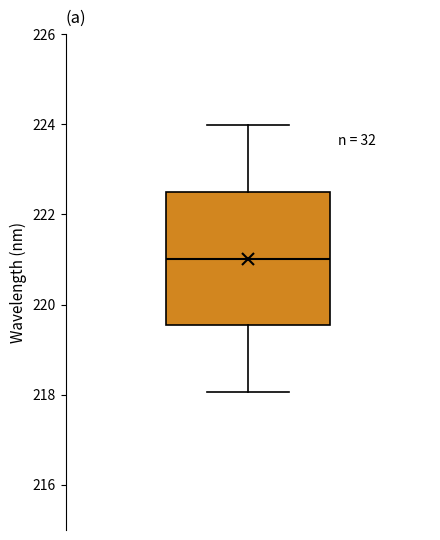

Transcribe this box plot: give where the median line is, the range the box spans, and where the two whiskers end, as read against the y-axis. The values are not printed on the chart, so give them approximately, as read against the axis.

median 221.0, box 219.6 to 222.6, whiskers 218.0 to 224.0